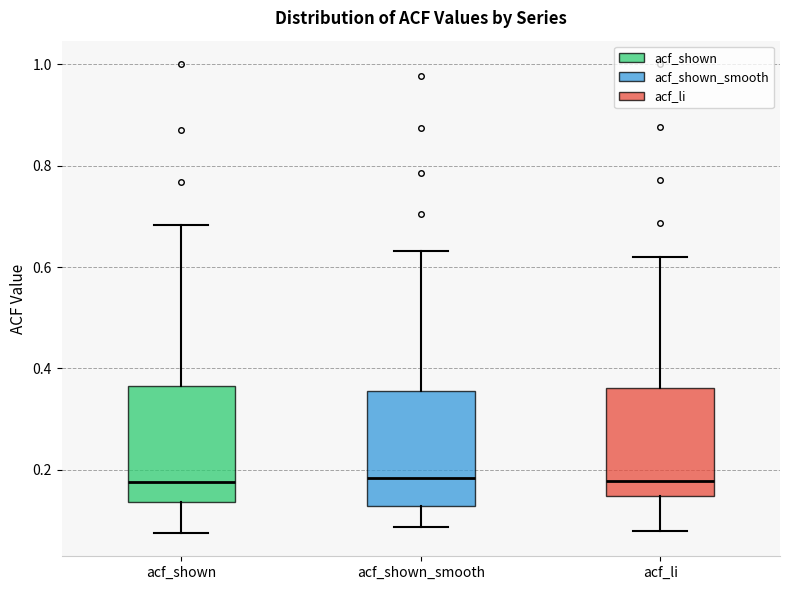

Where does the lower whisker of the box for acf_li end on the y-axis? The values are not printed on the chart, so give them approximately, as read against the axis.

0.08